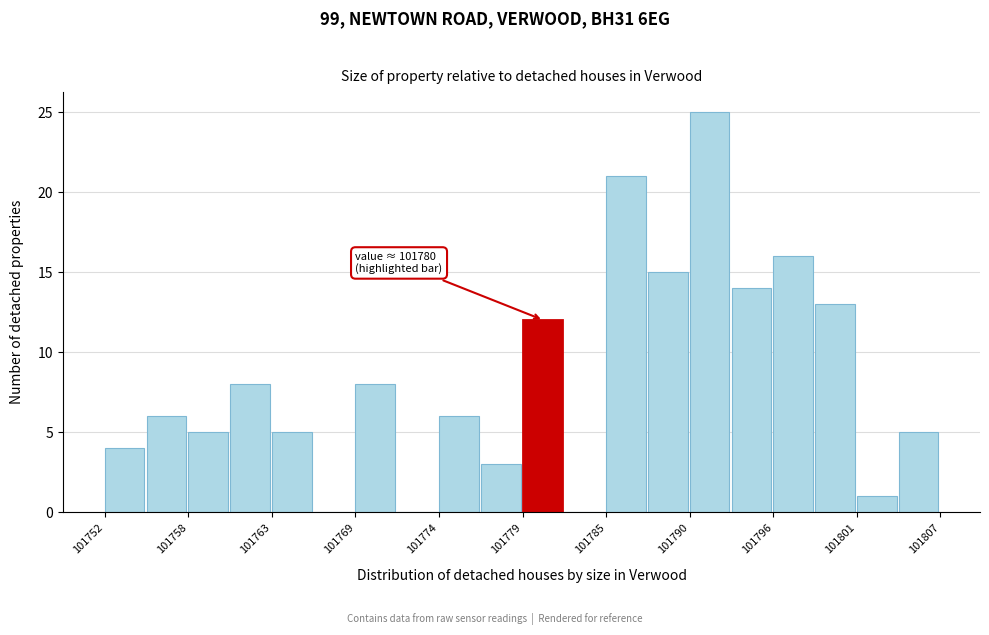

Around what value on the x-axis is the tallest bar? Give the approximate position of its centre, as read against the axis.

101792